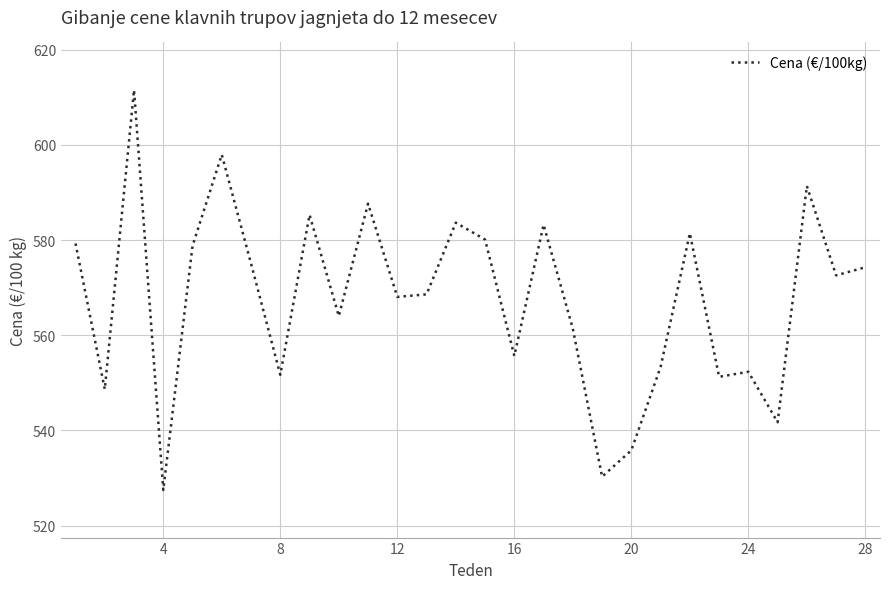

What is the smallest value displayed?

527.5